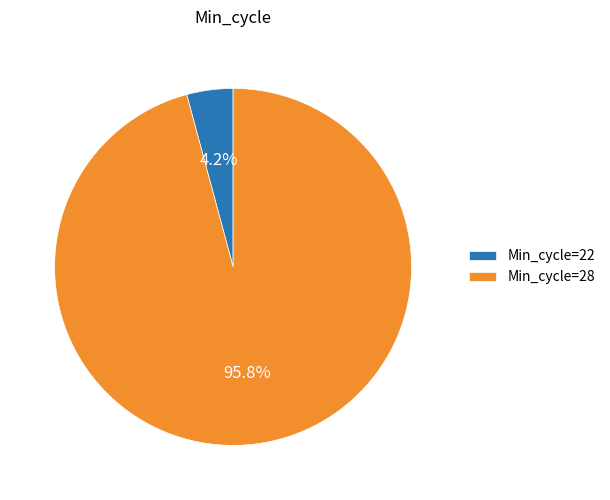

Rank the categories by value from highest to lowest.

Min_cycle=28, Min_cycle=22